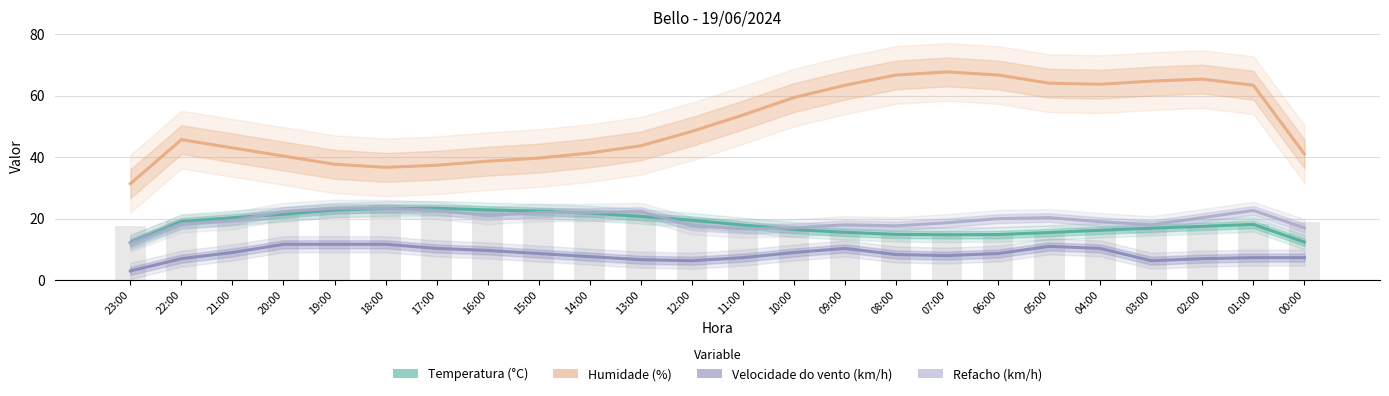

What is the approximate value of Refacho (km/h) at 20:00?

22.3